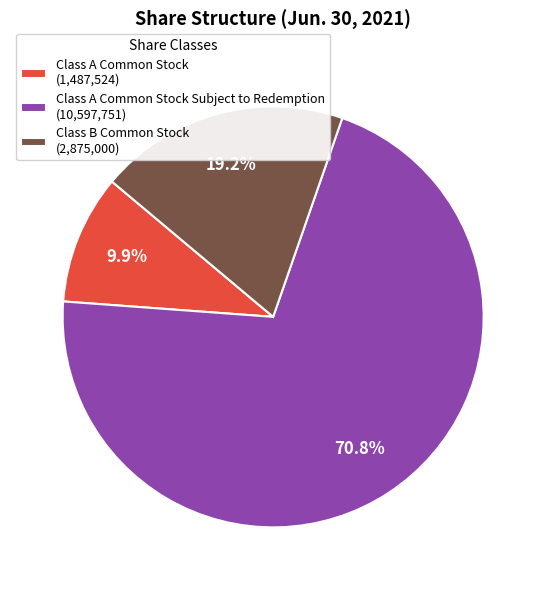

What is the largest slice in the pie chart?

Class A Common Stock Subject to Redemption (10,597,751)